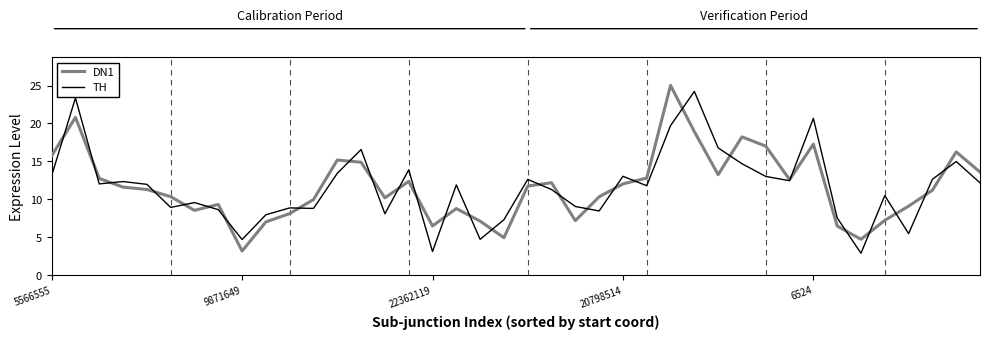

What is the minimum value shown in the chart?

2.9